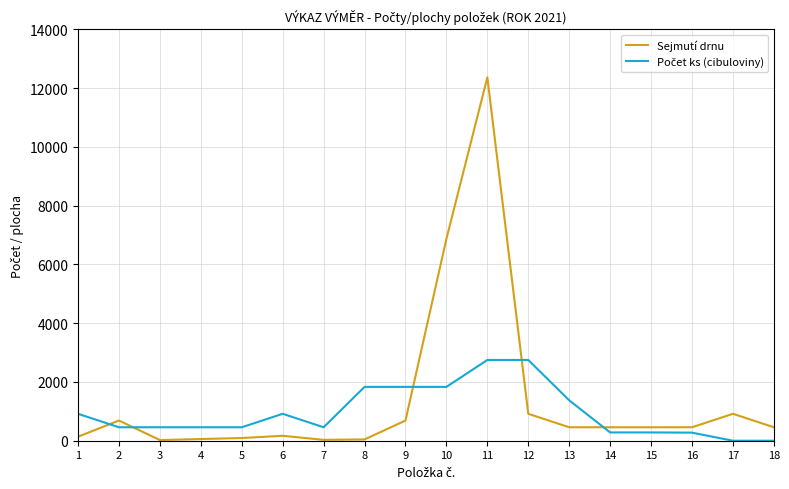

Which series has the widest spread of values?

Sejmutí drnu